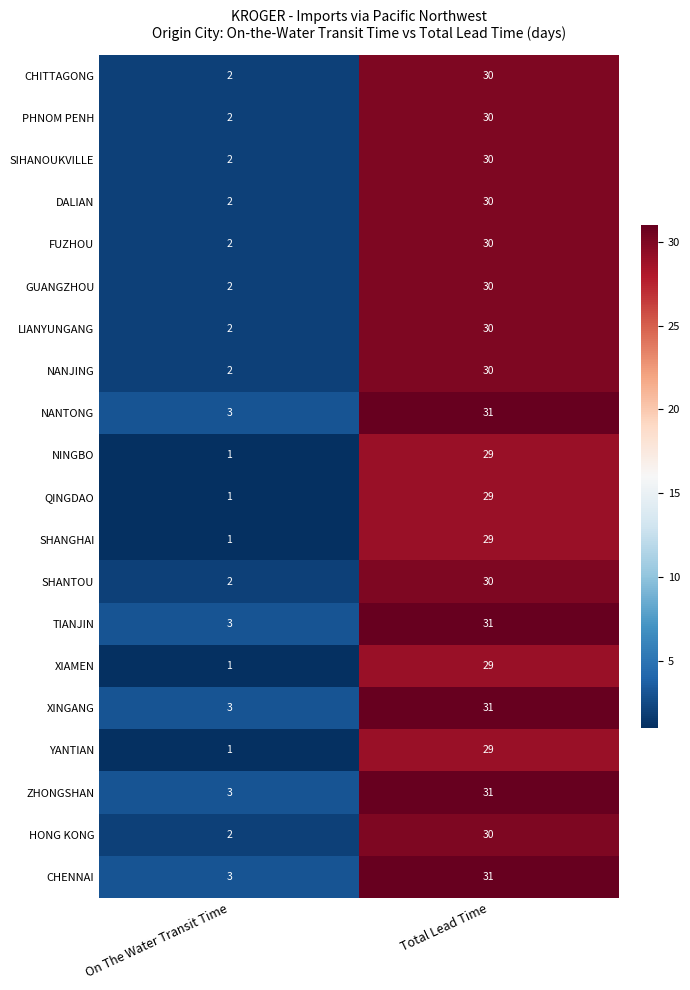

List the labels in order of NANJING value, largest first.

Total Lead Time, On The Water Transit Time